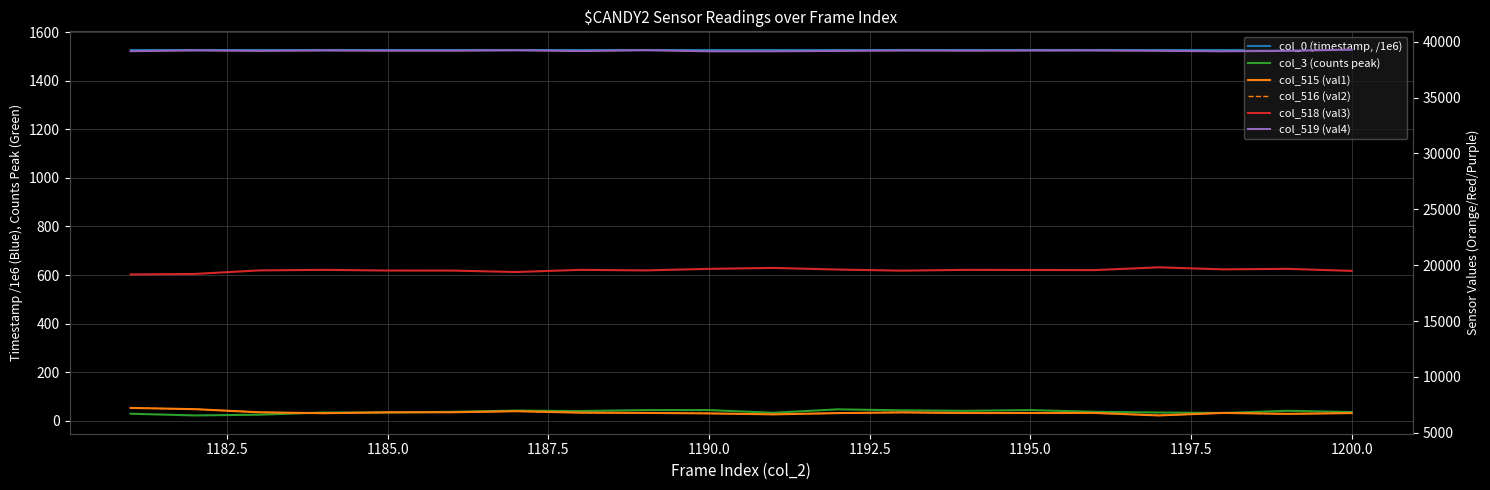

How many values in the col_519 (val4) series exceed 39187?

9